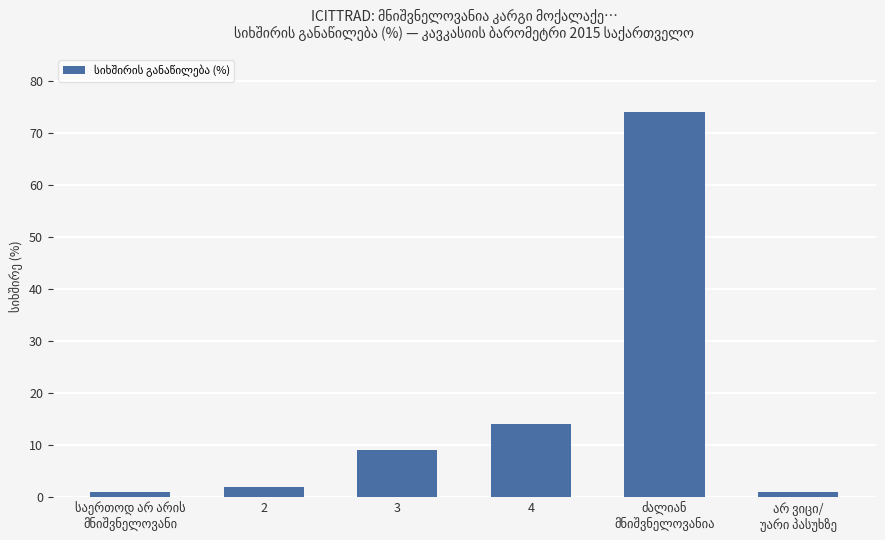

Reading left to right, transcribe all the data shown in this chart.

1	2	9	14	74	1